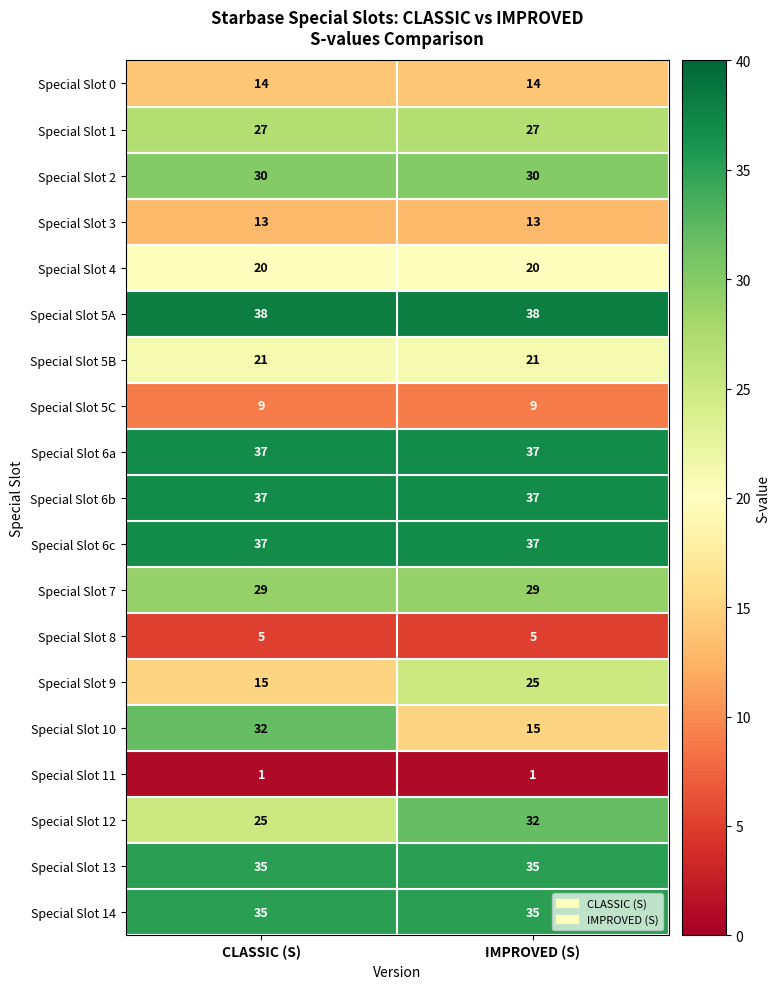

The value of Special Slot 0 at CLASSIC (S) is 20. True or false?

False